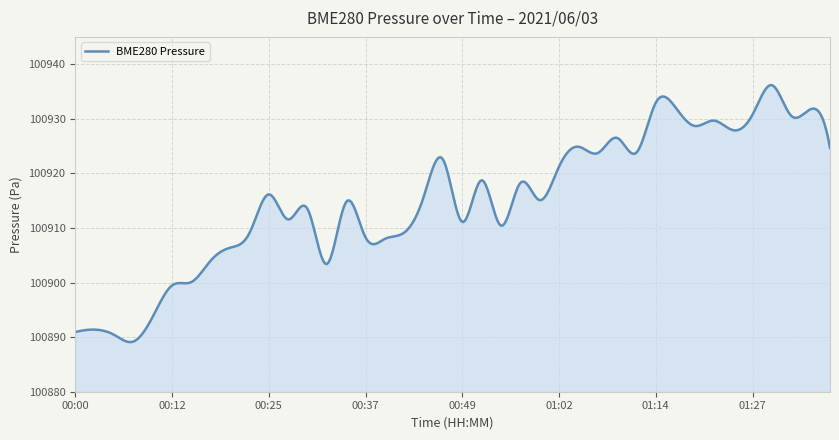

What is the difference between the maximum and minimum values?

47.1